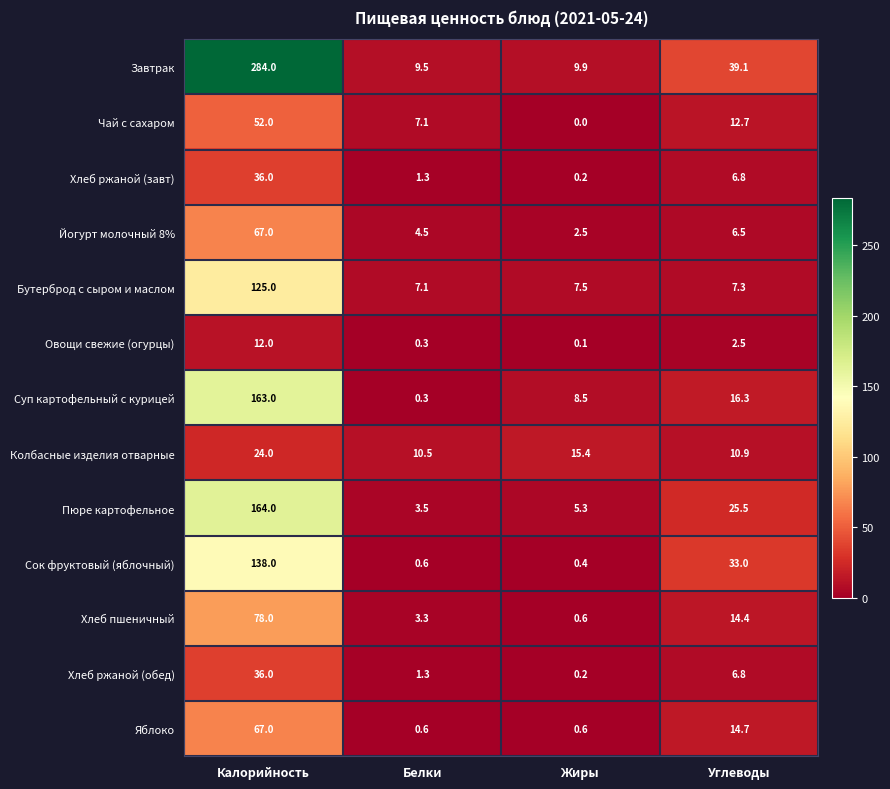

The value of Колбасные изделия отварные at Углеводы is 10.9. True or false?

True